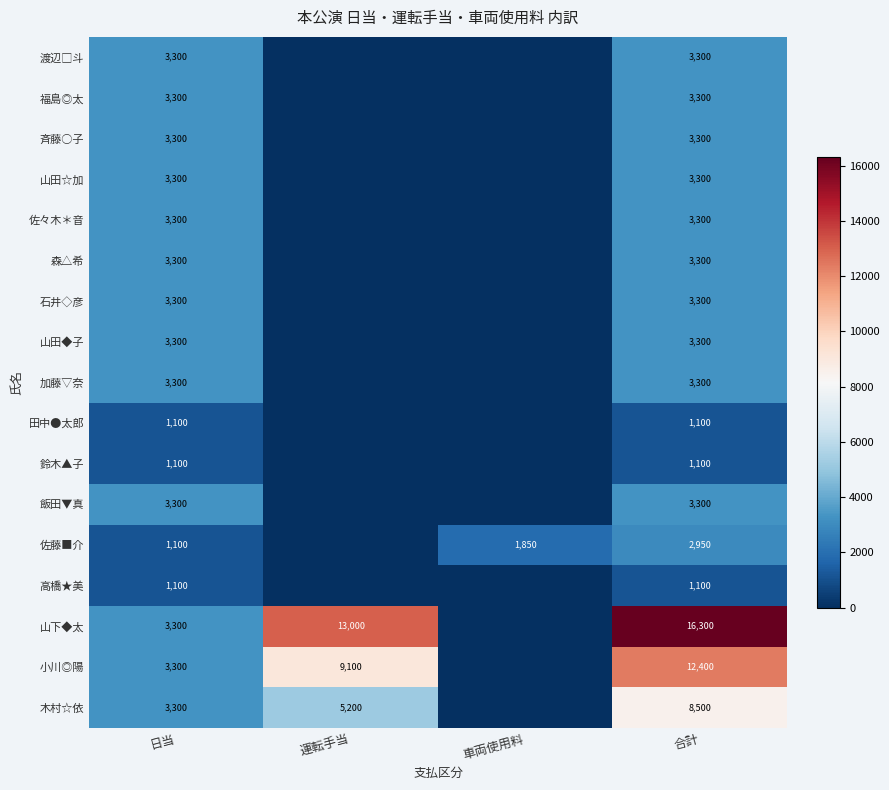

What is the difference between the highest and lowest values at 運転手当?

13000